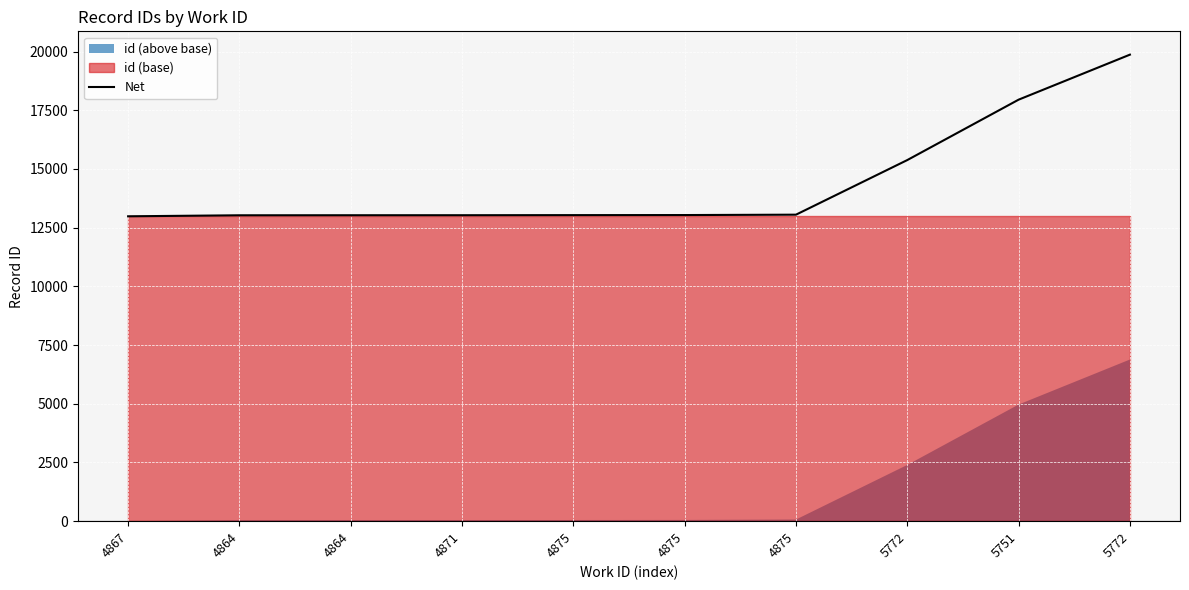

List the labels in order of value, smallest first.

4867, 4864, 4864, 4871, 4875, 4875, 4875, 5772, 5751, 5772